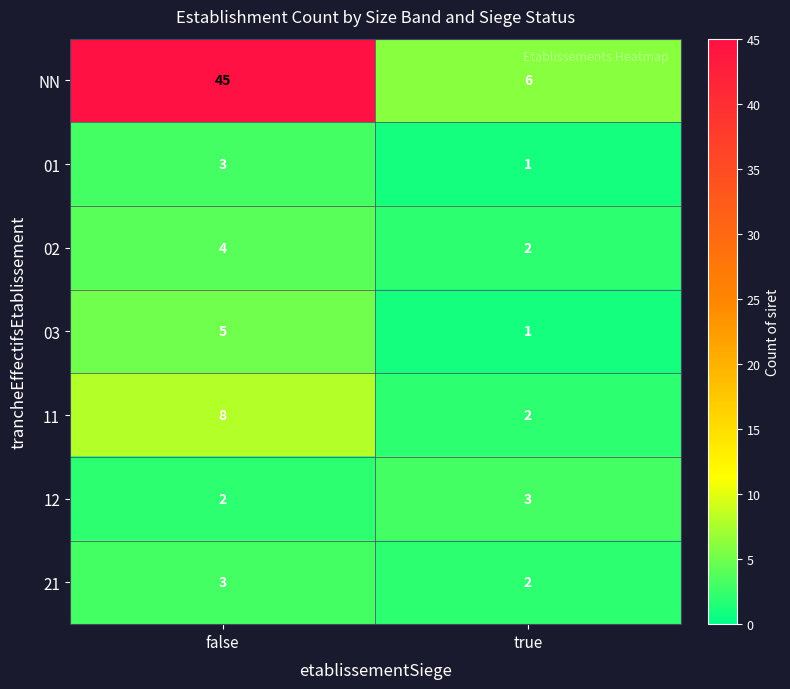

The value of 12 at true is 4. True or false?

False